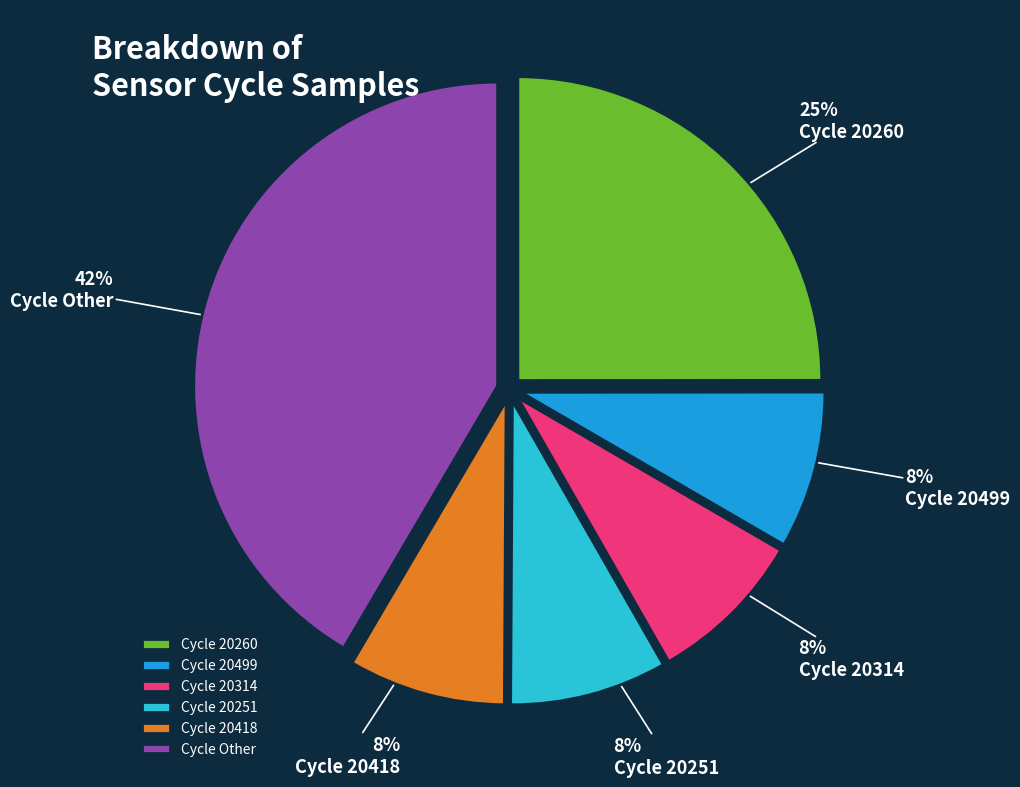

Is the sum of Cycle 20260 and Cycle 20418 greater than half?

No